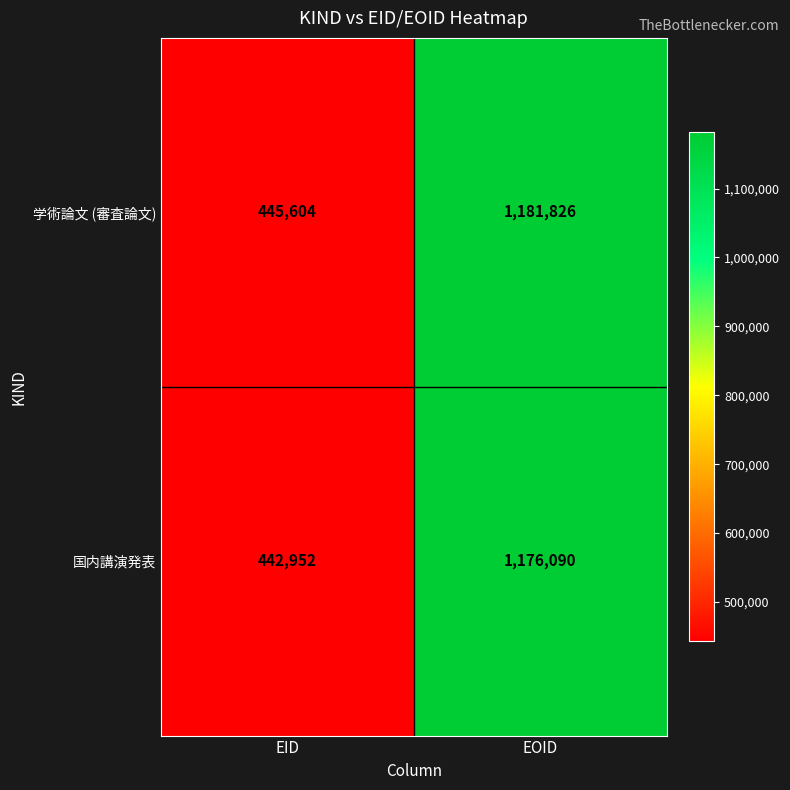

Reading right to left, extract all data points from this chart.

学術論文 (審査論文): 1181826	445604
国内講演発表: 1176090	442952